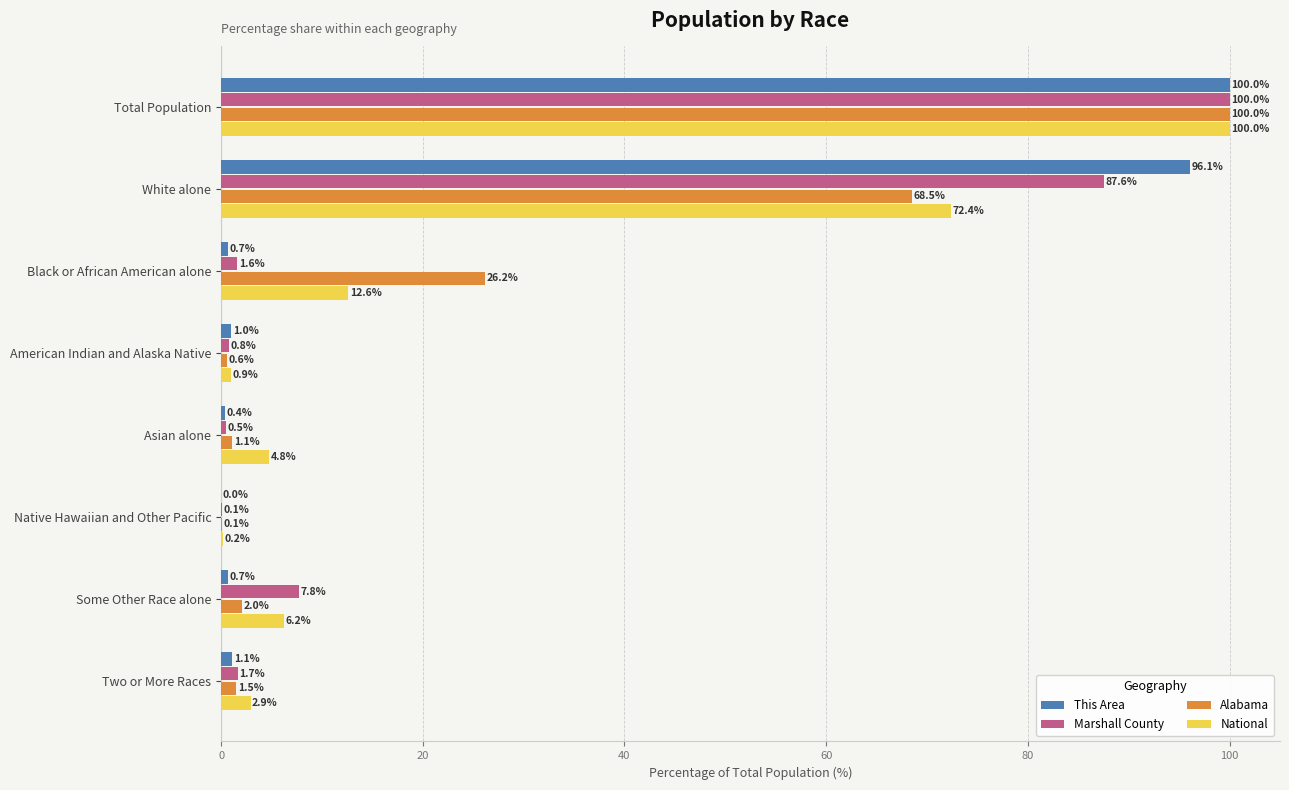

At which category does the chart reach its peak across all series?

Total Population